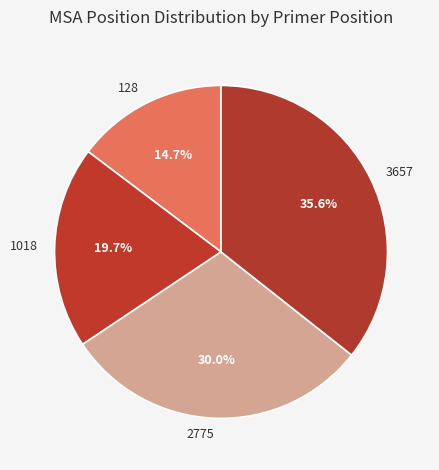

Which slice is the smallest?

128